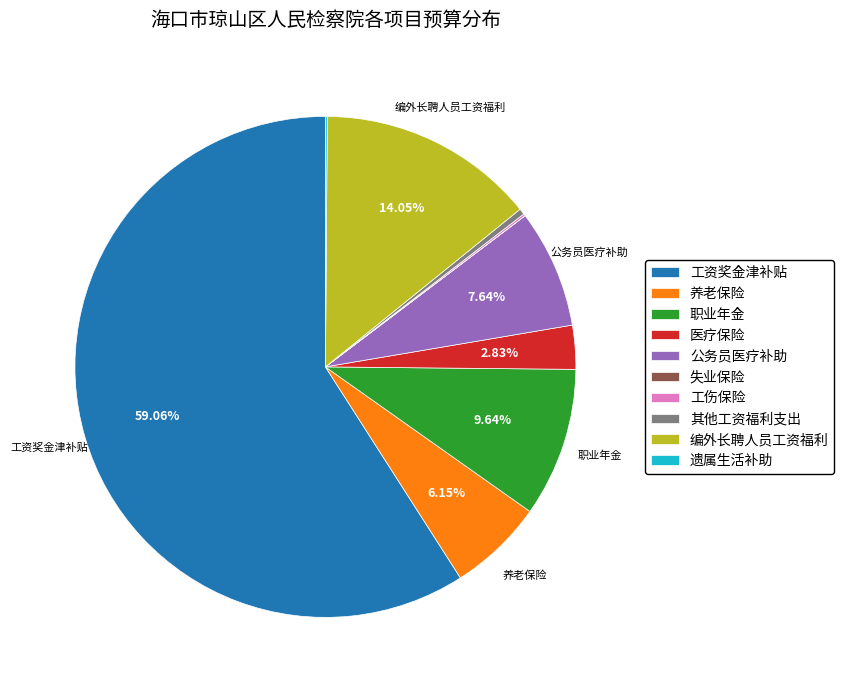

Between 职业年金 and 医疗保险, which is larger?

职业年金